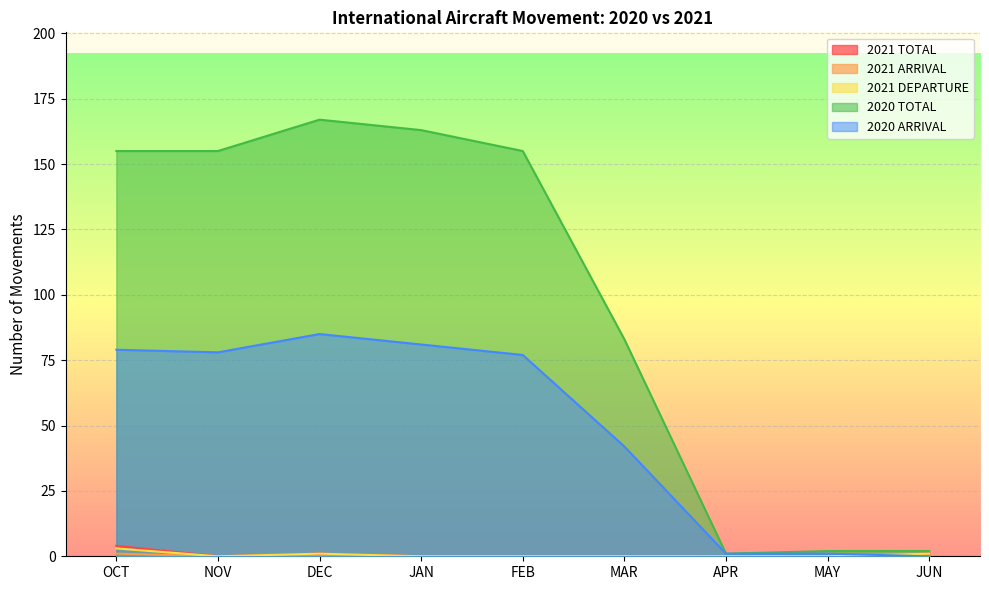

Where is the first local maximum for 2021 TOTAL?

DEC